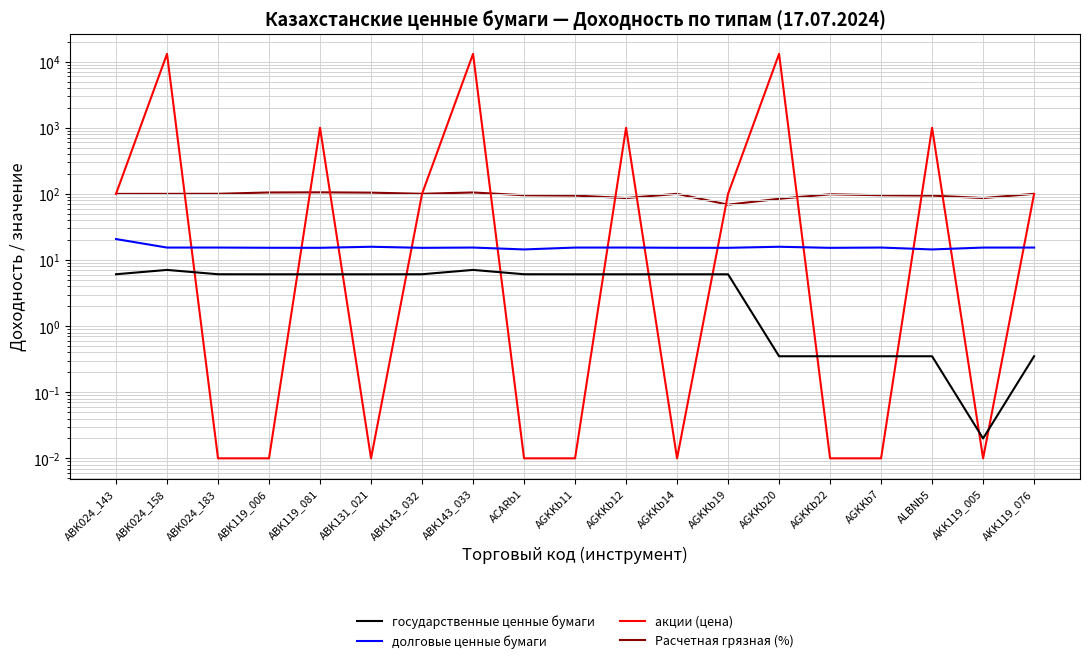

What is the label of the 7th point from the left?

ABK143_032